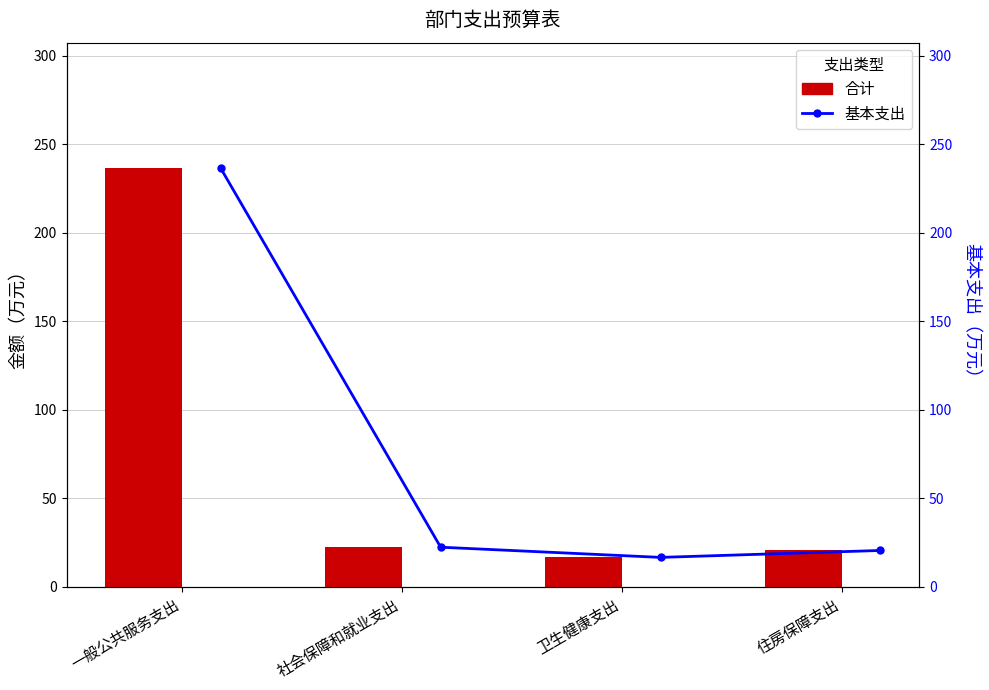

Rank the series at 社会保障和就业支出 from highest to lowest value.

合计, 基本支出